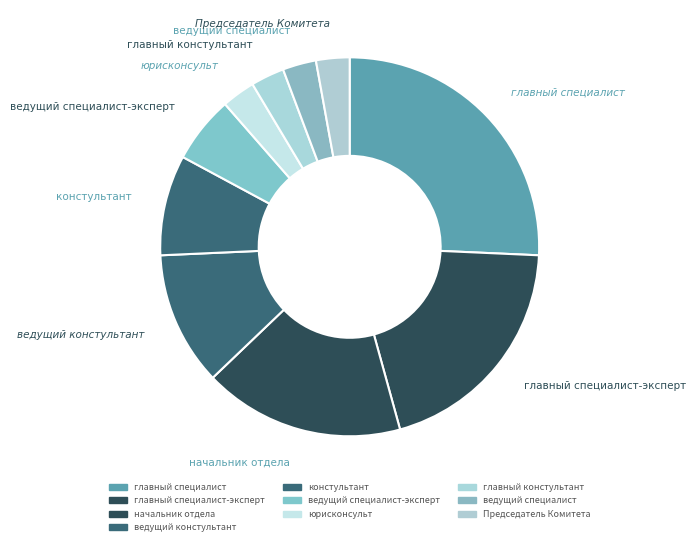

Which category has the biggest portion of the pie?

главный специалист